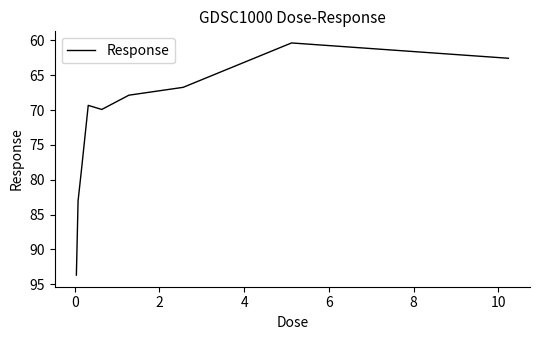

Reading right to left, transcribe all the data shown in this chart.

62.6	60.4	66.7	67.9	69.9	69.3	78.6	83.0	93.7